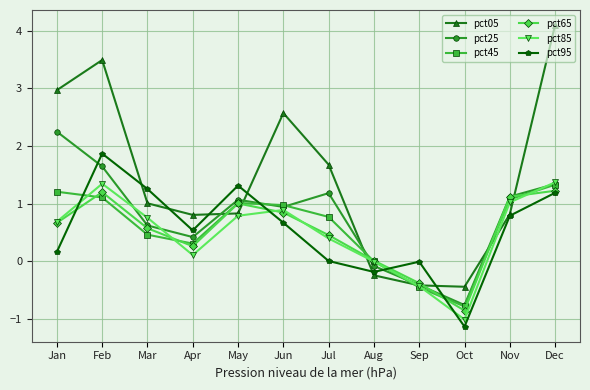

Between which two adjacent categories do pct95 and pct05 first intersect?

Feb and Mar